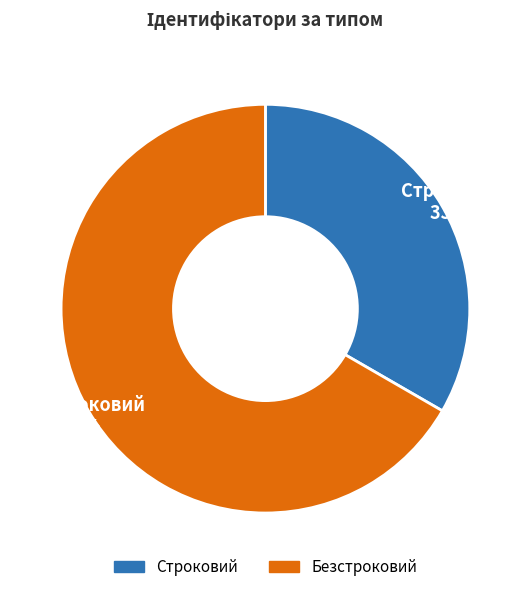

Combined, do Безстроковий and Строковий account for over 50%?

Yes